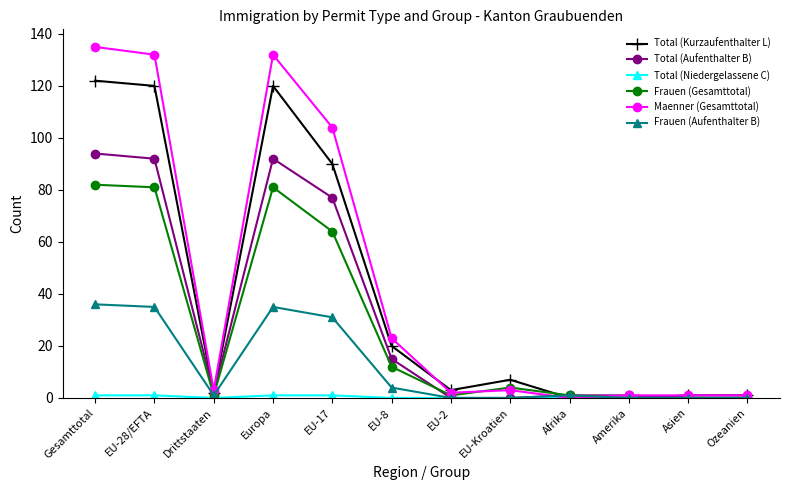

Between Europa and EU-2, which series saw the biggest shift?

Maenner (Gesamttotal)